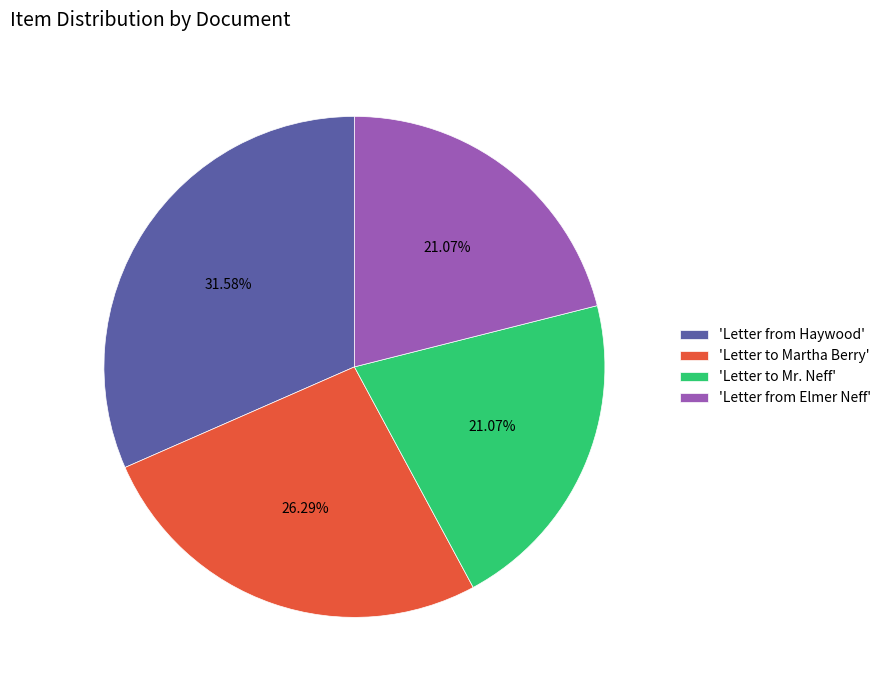

Approximately how many times larger is the value at 'Letter from Elmer Neff' compared to 'Letter to Mr. Neff'?

1.0